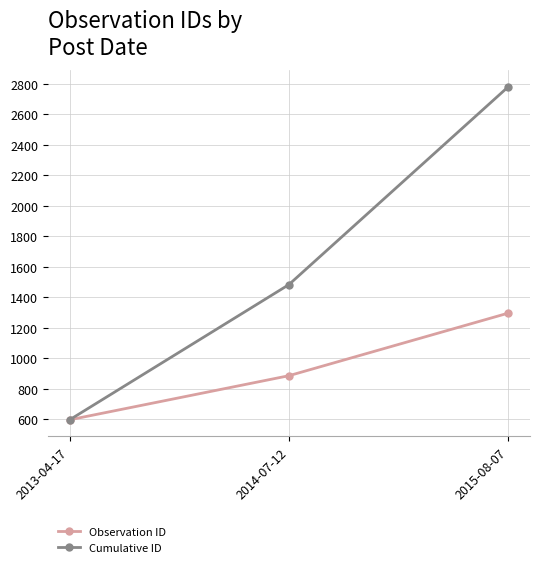

How many lines are shown in the chart?

2